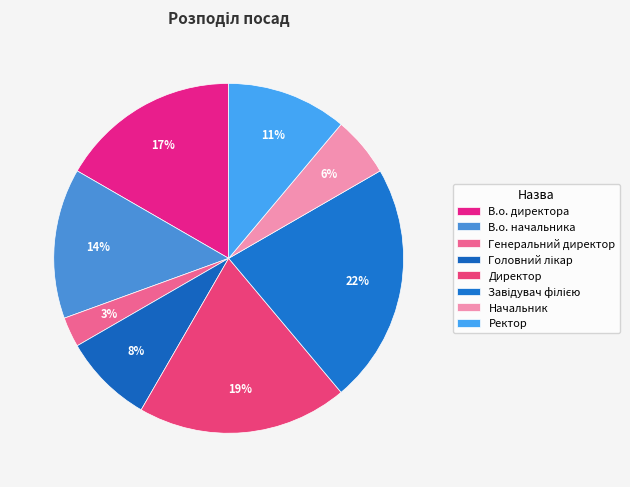

Does any single category account for the majority?

No